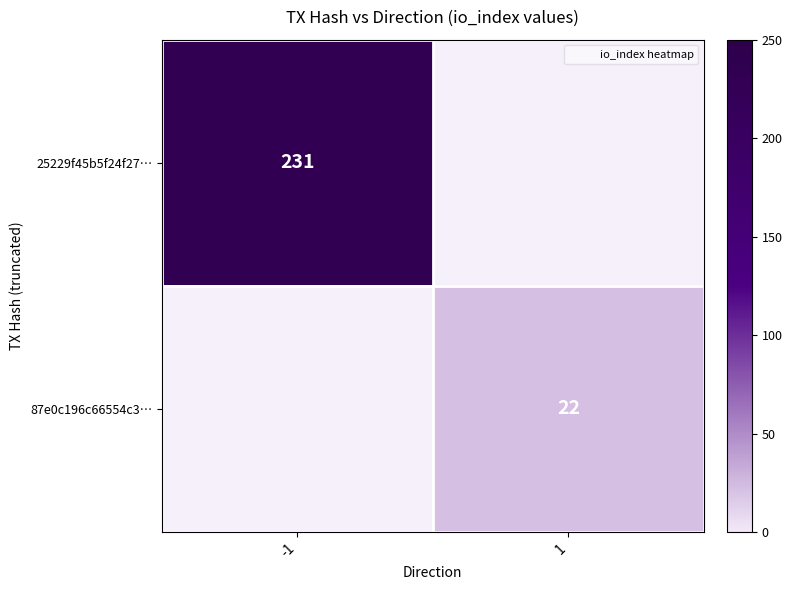

Between -1 and 1, which is larger?

-1